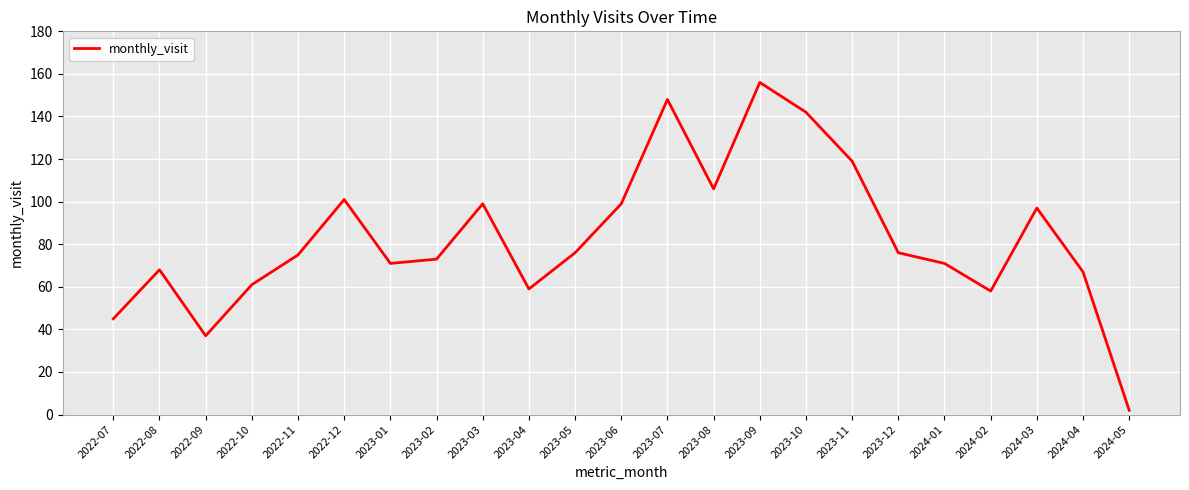

What value does the data have at 2023-01, to the nearest 5?

70